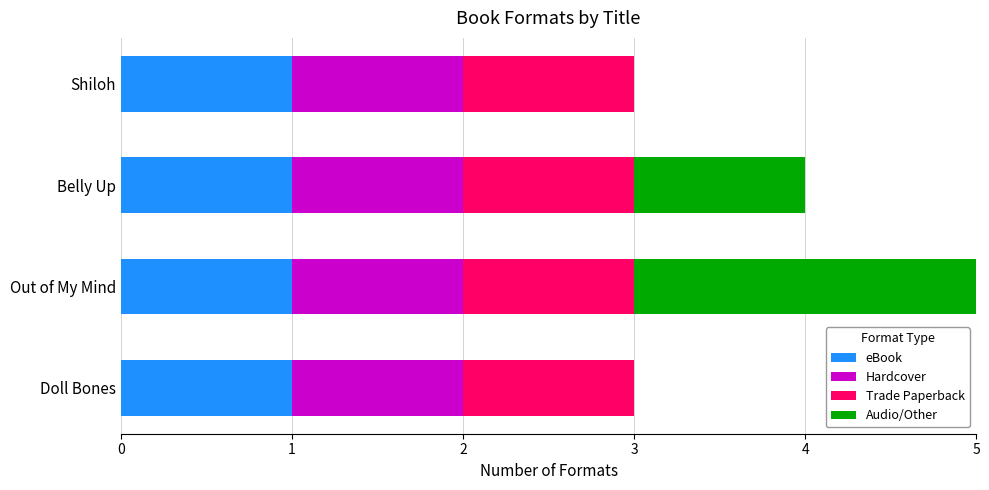

What is the total value across all series at Belly Up?

4